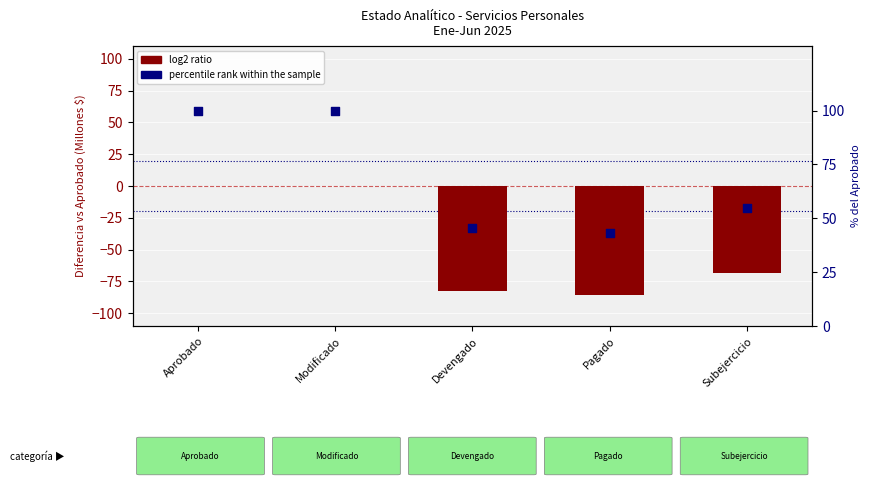

What is the total value across all series at Modificado?

100.0